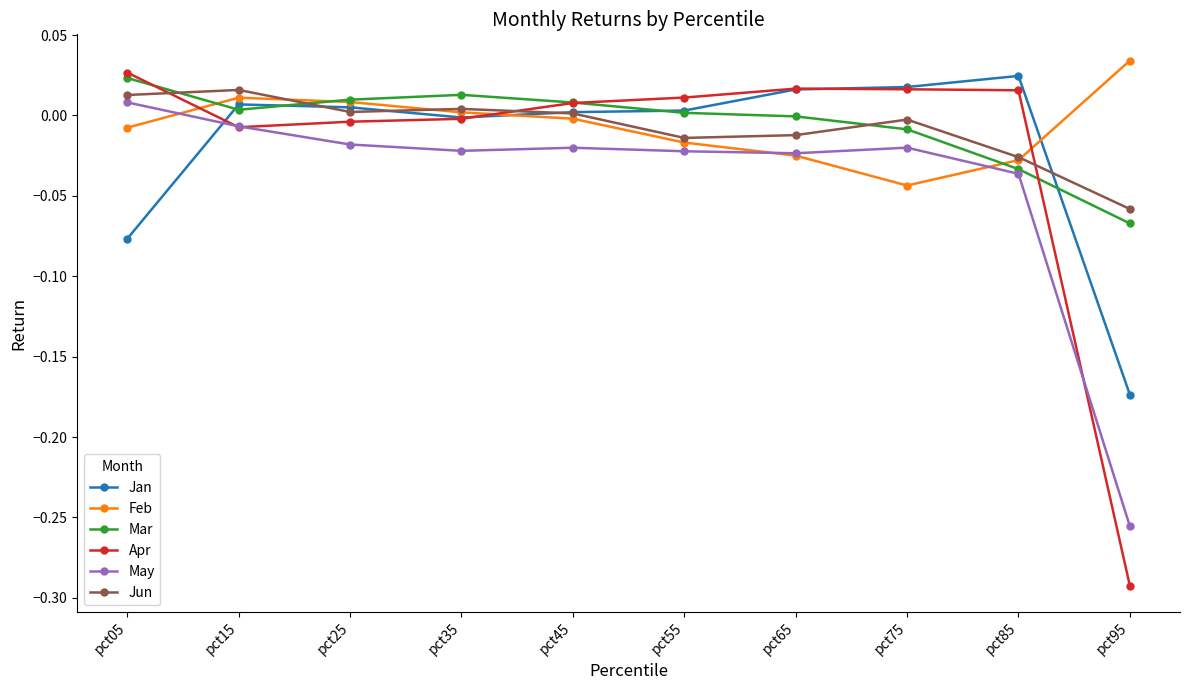

Which label corresponds to the largest value in the chart?

pct95